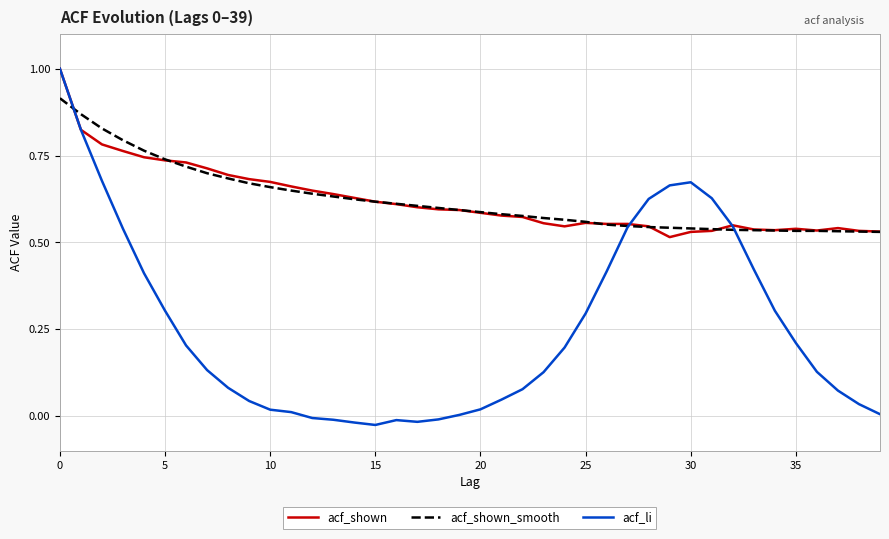

How many series are shown in this chart?

3